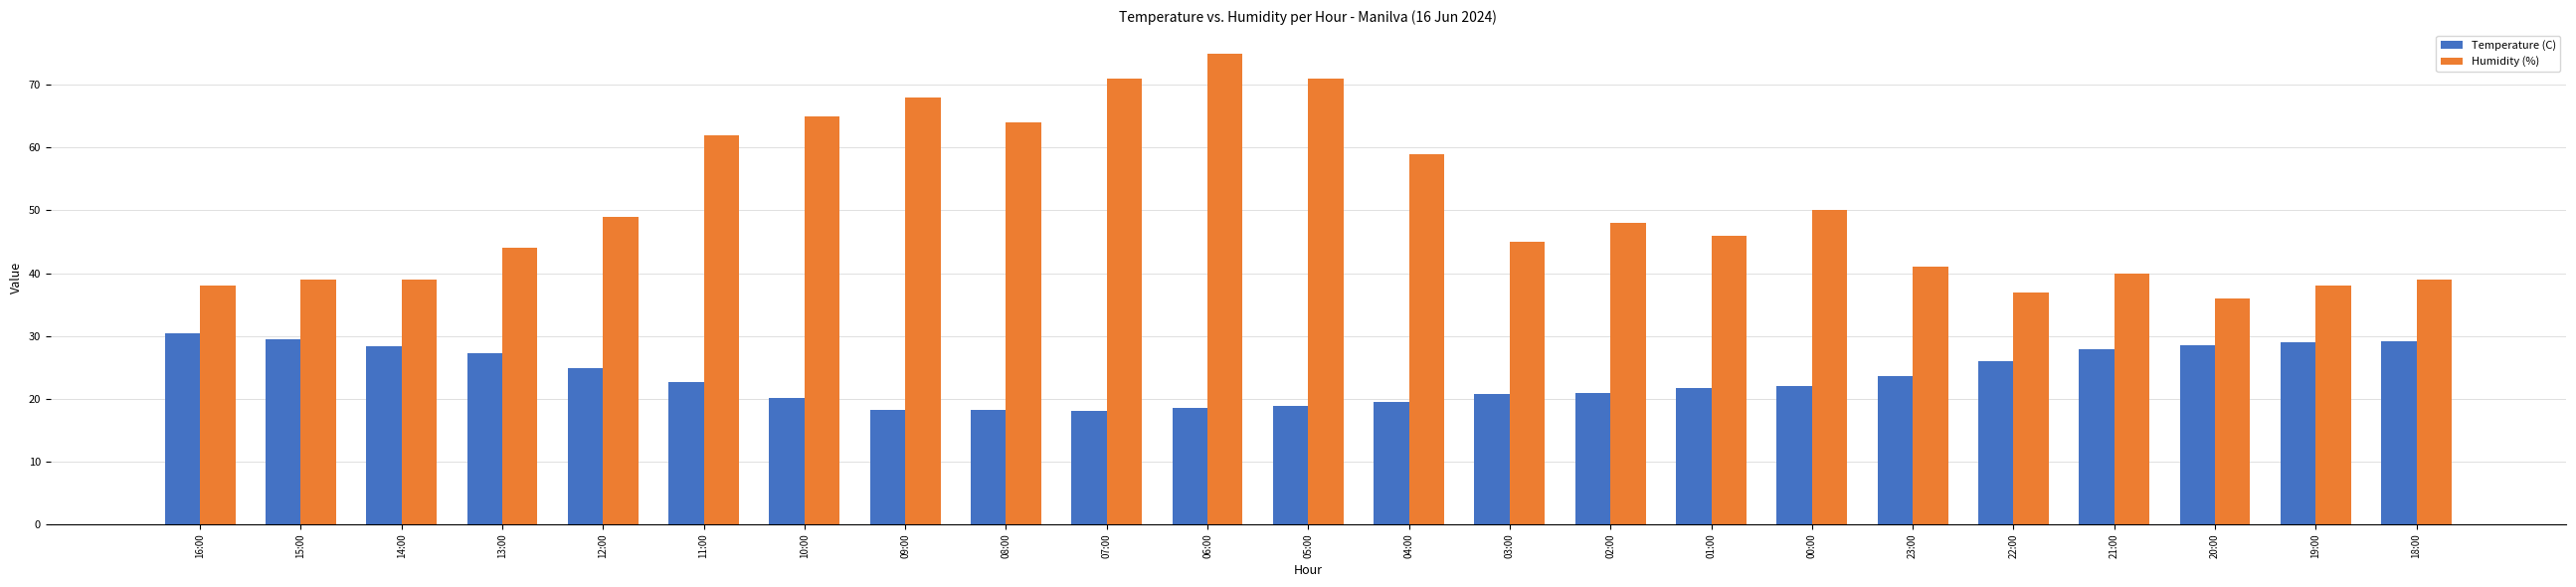

Is the value of Humidity (%) at 08:00 greater than the value of Temperature (C) at 00:00?

Yes